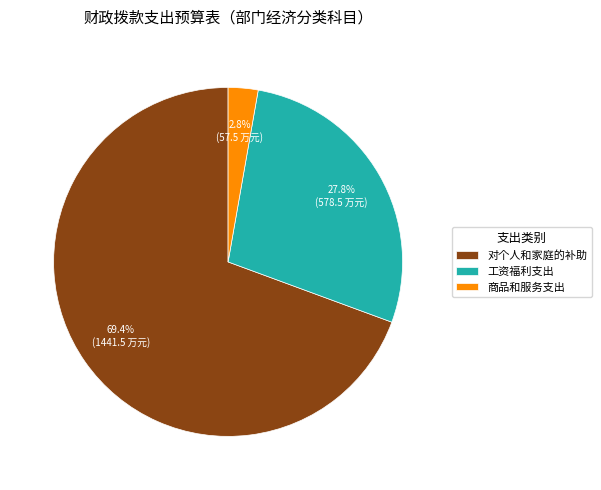

Which slice is the largest?

对个人和家庭的补助